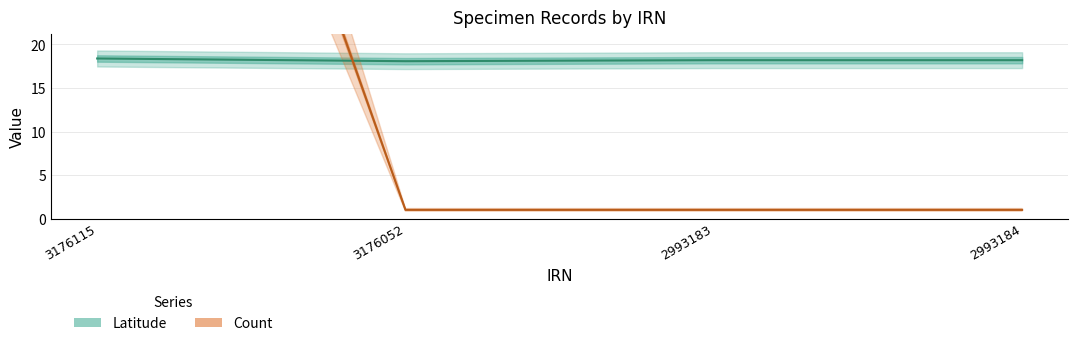

What are all the series names shown in the legend?

Latitude, Count